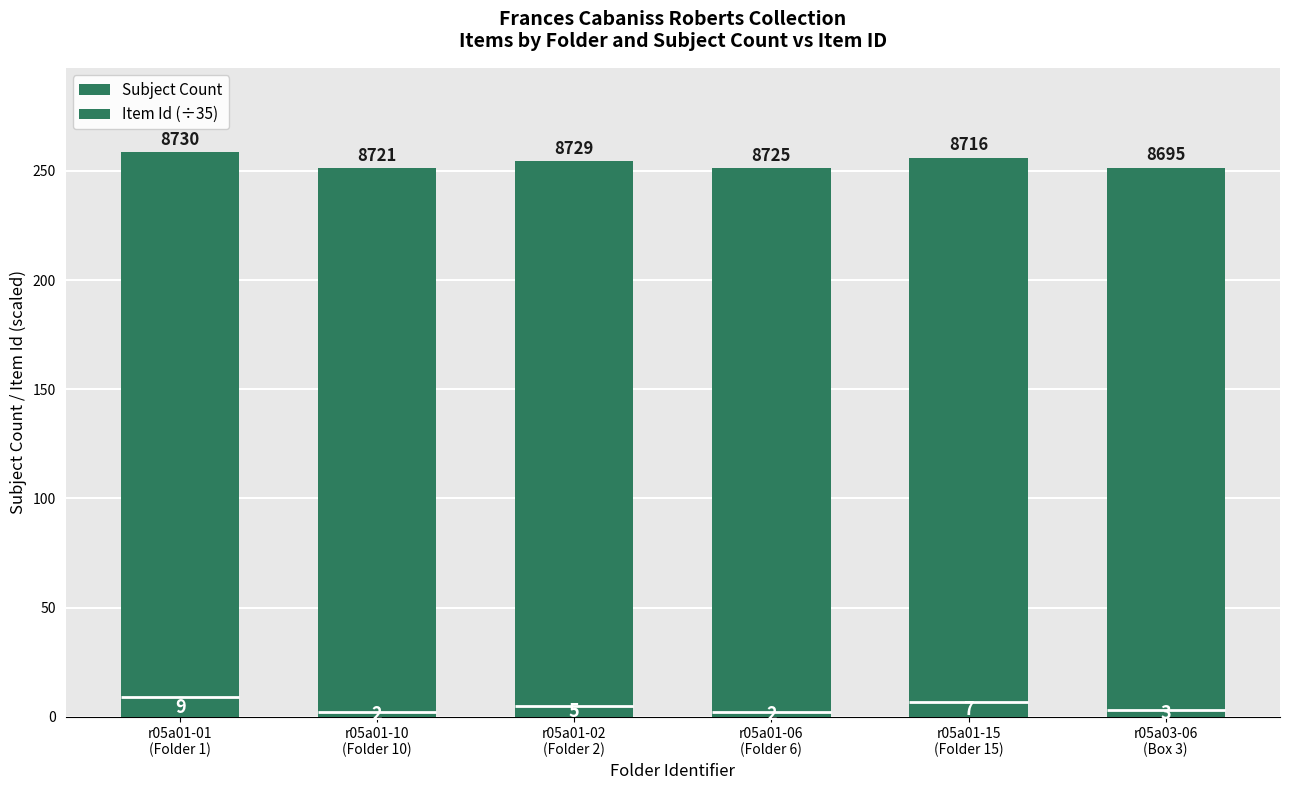

What is the highest value of the Item Id (÷35) series?

249.4